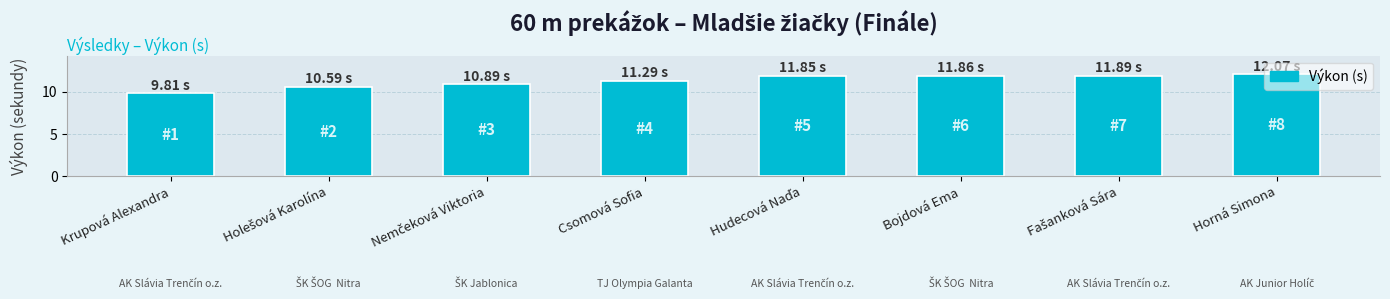

What is the difference between the second highest and minimum values?

2.1